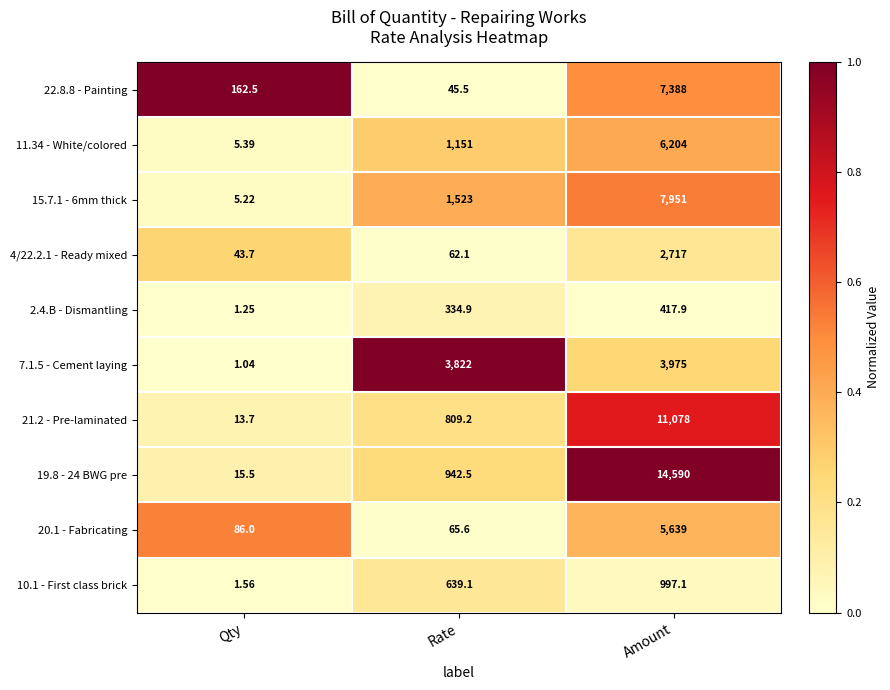

Which category has the lowest value across all series?

Qty